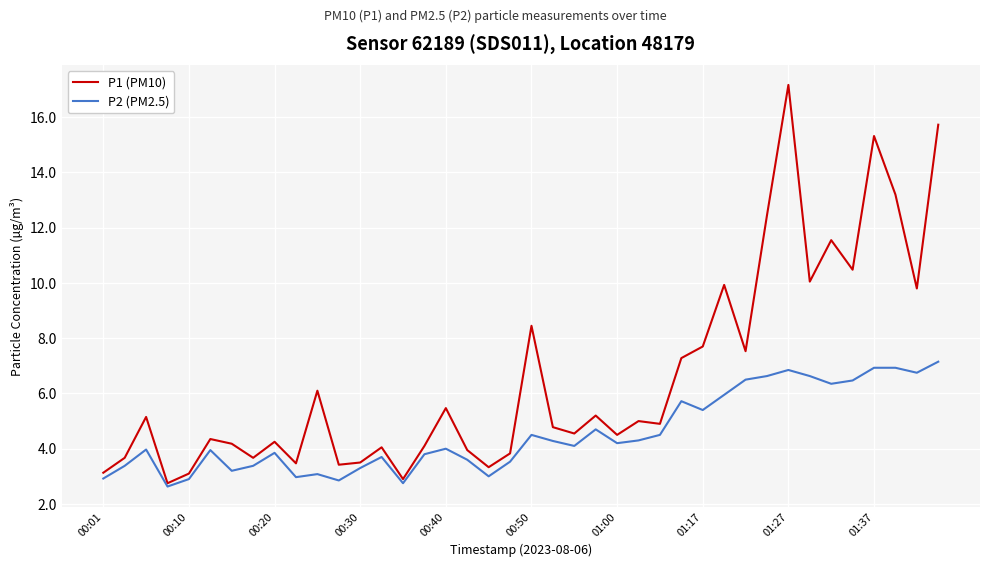

What is the minimum value for P1 (PM10)?

2.8